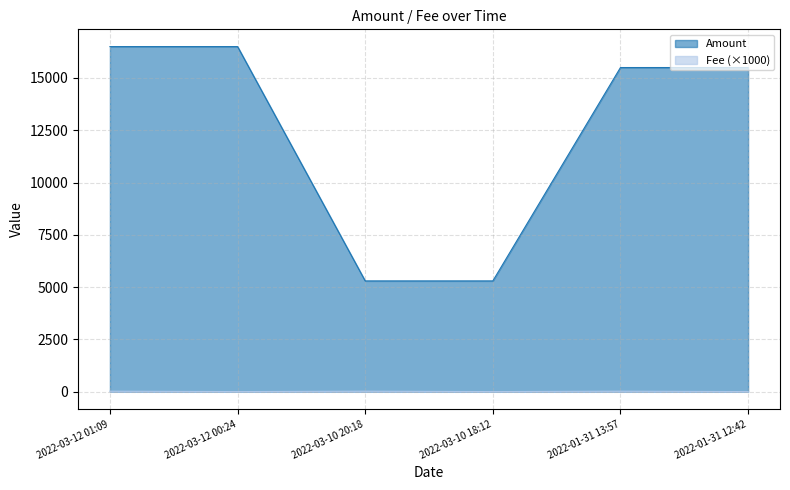

What is the label of the 2nd point from the right?

2022-01-31 13:57